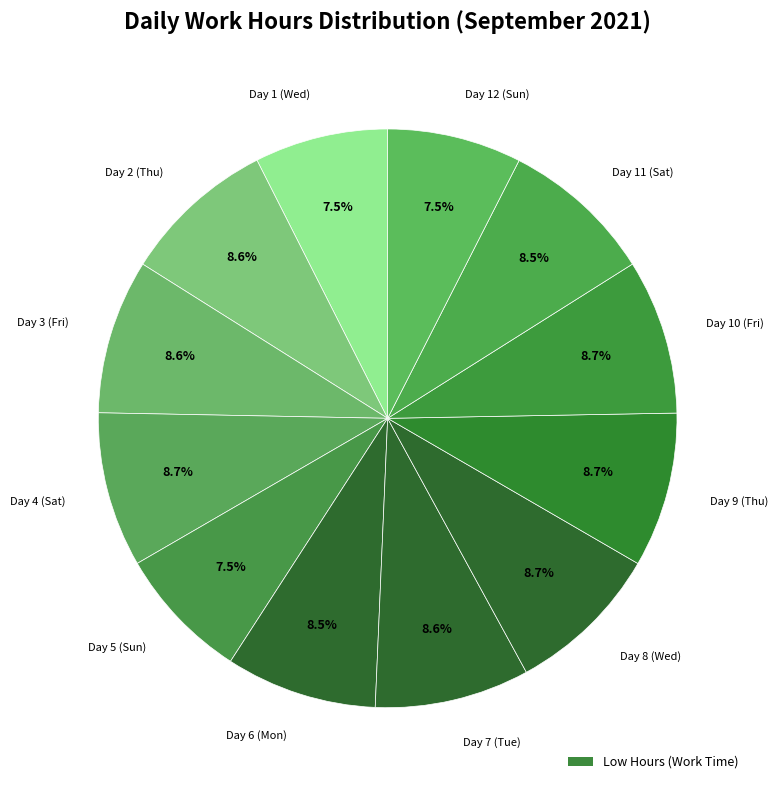

How many segments does this pie chart have?

12